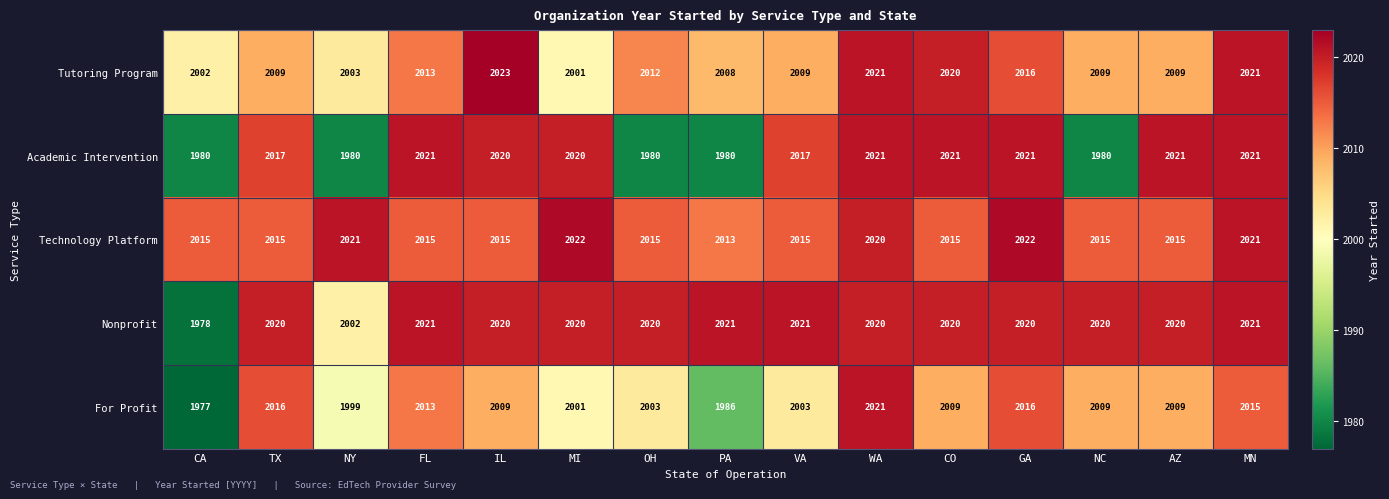

Count the number of categories in the chart.

15